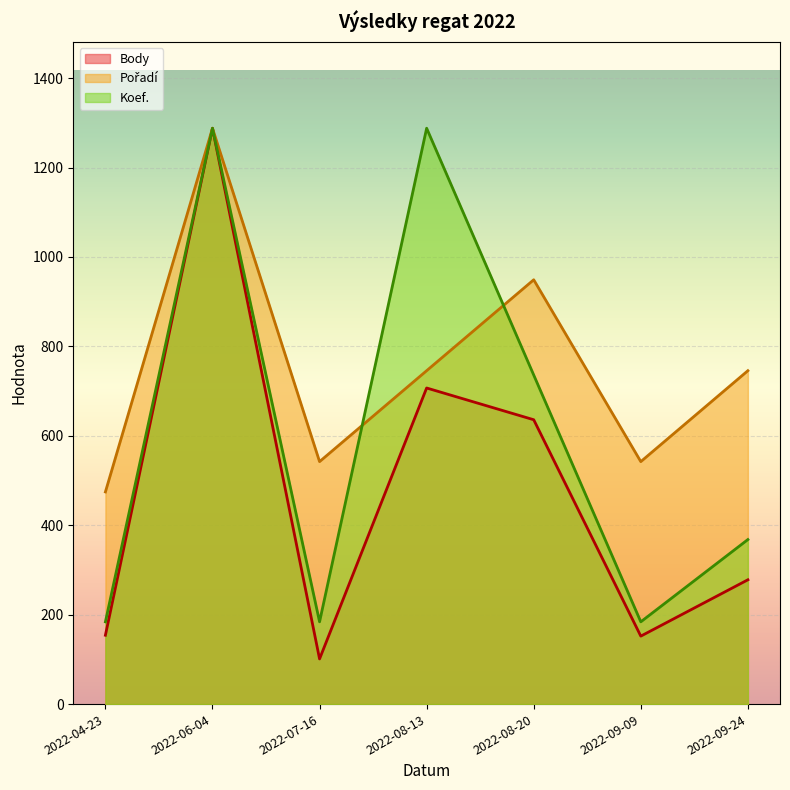

What is the value of the Koef. point at the 6th from the left?

184.0